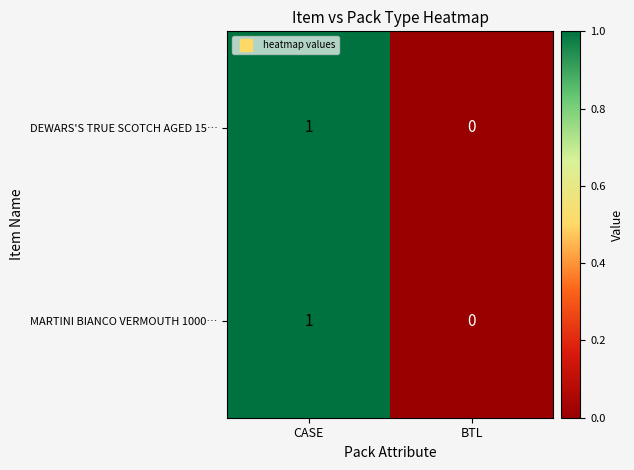

Is it true that DEWARS'S TRUE SCOTCH AGED 15… equals 0 at CASE?

False